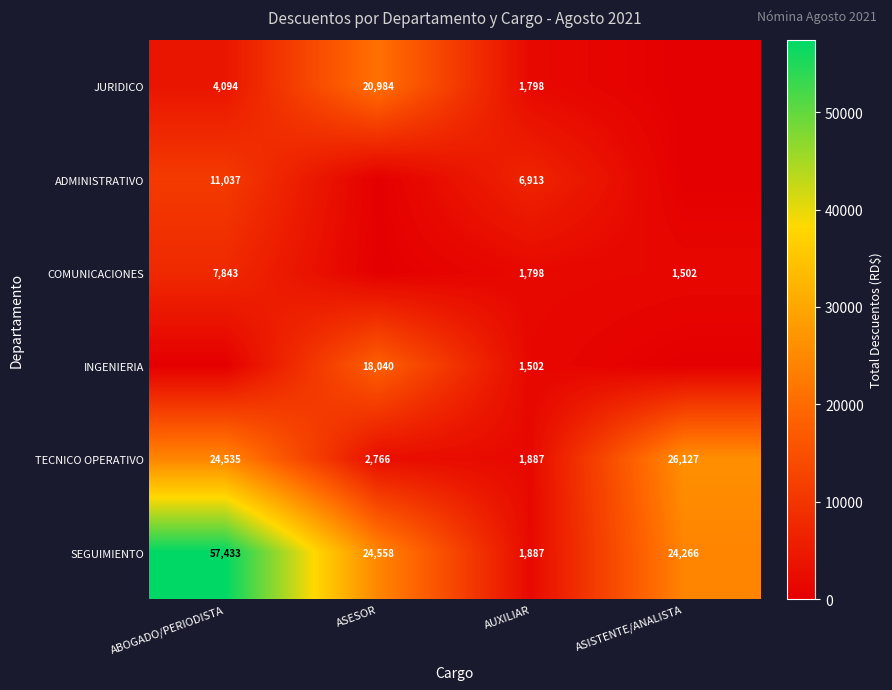

Where is TECNICO OPERATIVO nearest to the value 14007?

ABOGADO/PERIODISTA